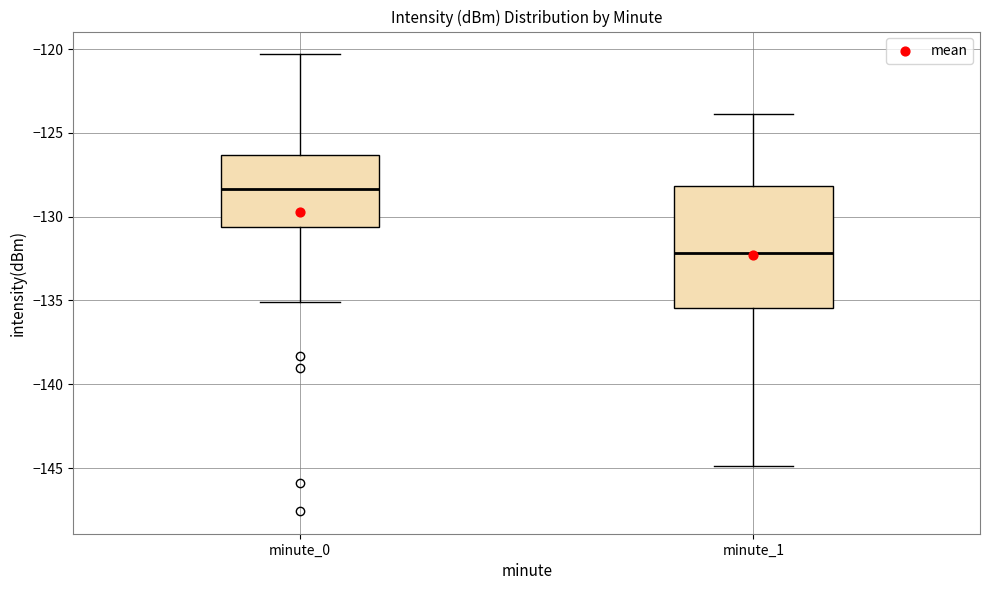

Which box's median line is the lowest?

minute_1